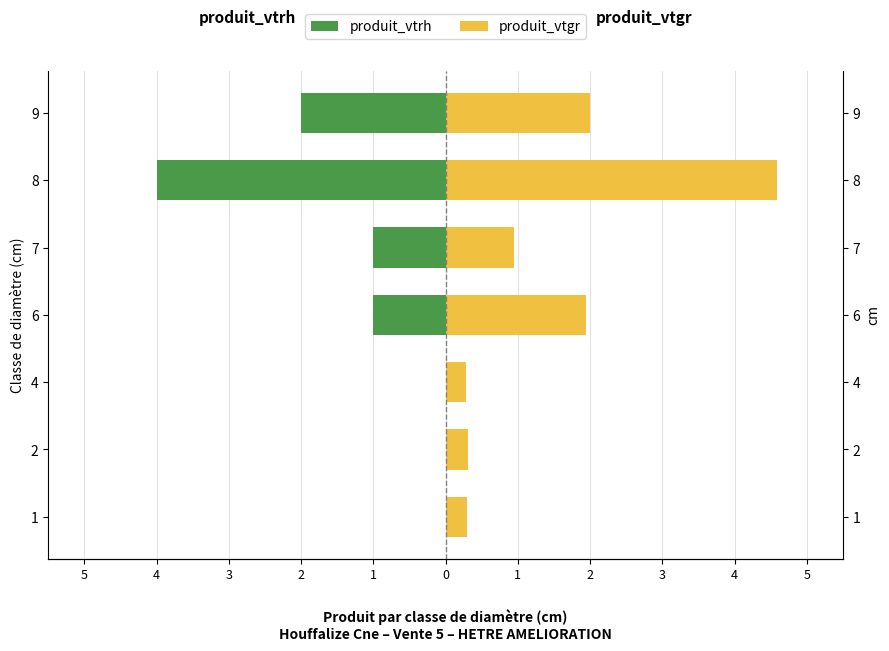

What is the value of the produit_vtrh bar at the 7th from the left?

-2.0